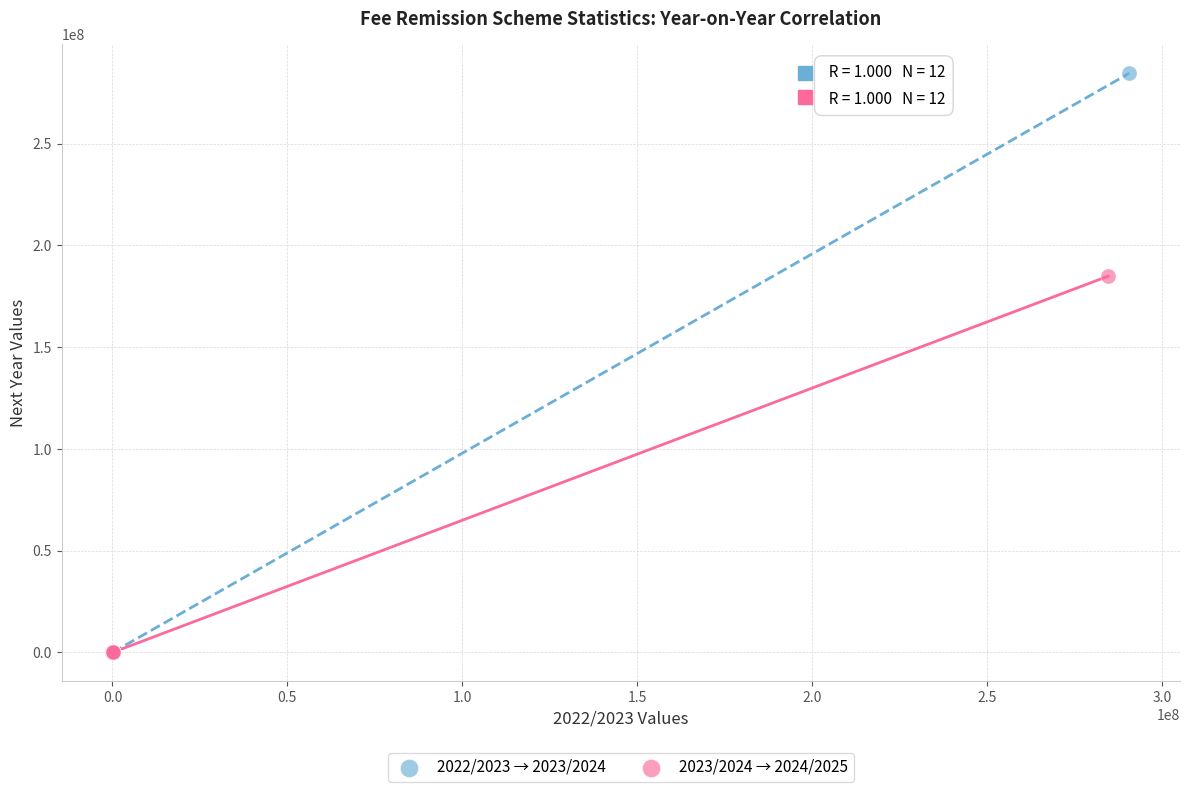

What are all the series names shown in the legend?

2022/2023 → 2023/2024, 2023/2024 → 2024/2025